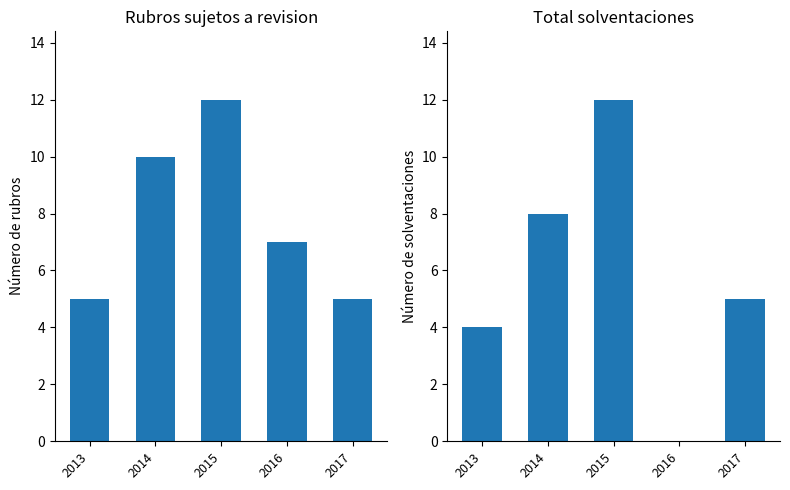

What is the spread (max minus min) of values at 2014?

2